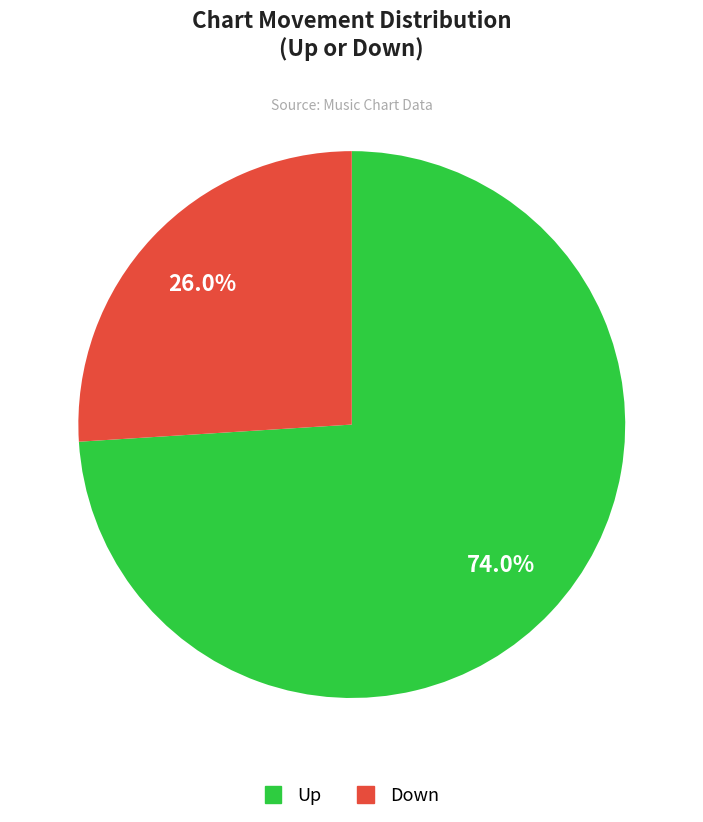

Does any single category account for the majority?

Yes